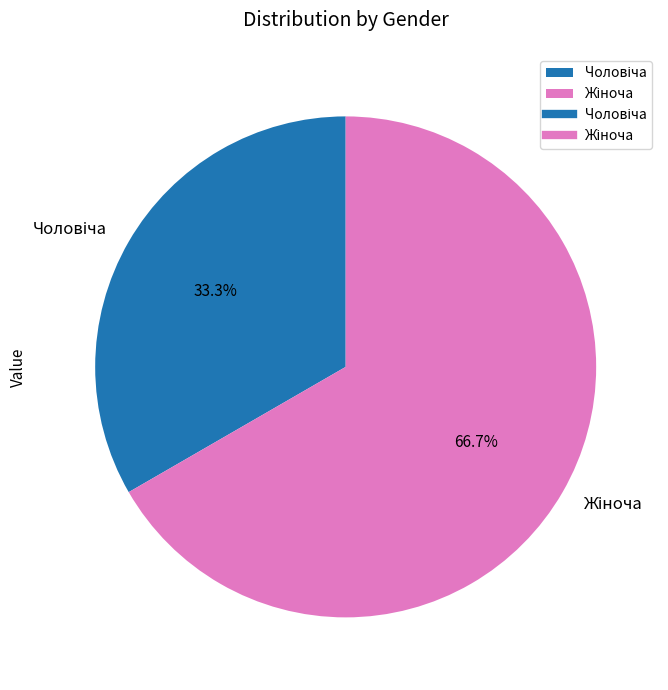

Is there a majority slice in this chart?

Yes